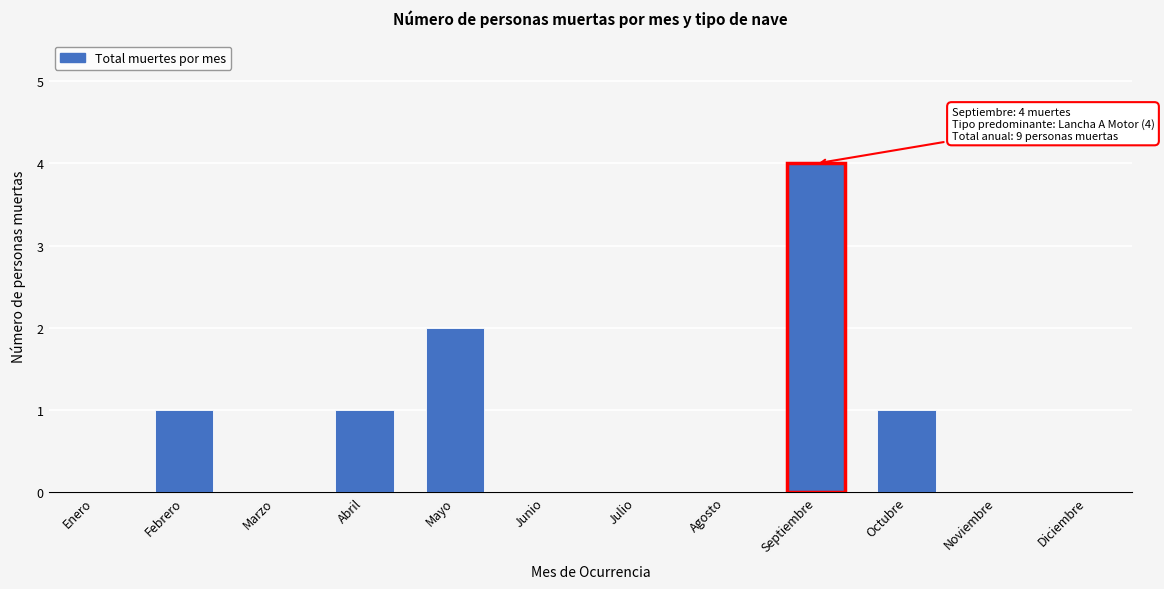

Reading left to right, what are all the values shown in this chart?

Enero=0	Febrero=1	Marzo=0	Abril=1	Mayo=2	Junio=0	Julio=0	Agosto=0	Septiembre=4	Octubre=1	Noviembre=0	Diciembre=0